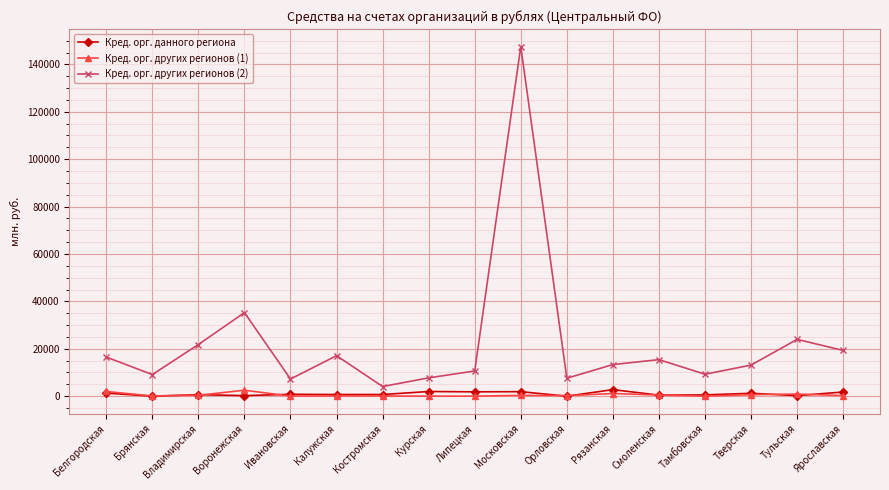

What is the difference between the highest and lowest values at Ярославская?

19065